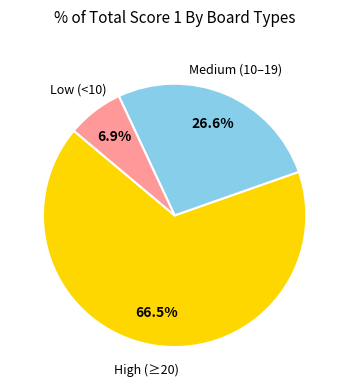

How many segments does this pie chart have?

3